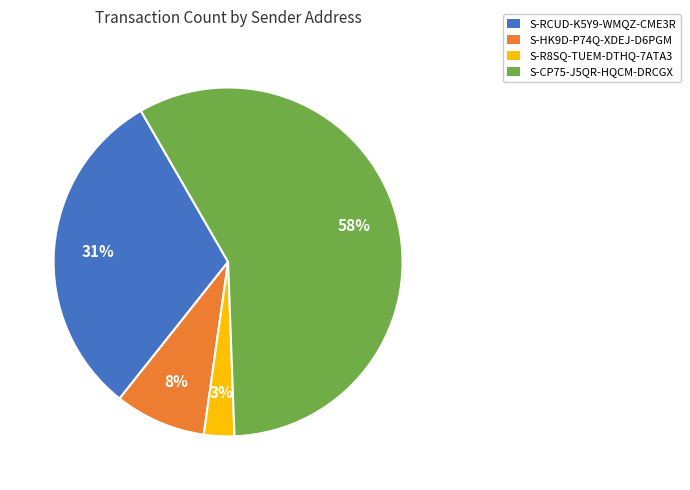

Between S-R8SQ-TUEM-DTHQ-7ATA3 and S-HK9D-P74Q-XDEJ-D6PGM, which is larger?

S-HK9D-P74Q-XDEJ-D6PGM